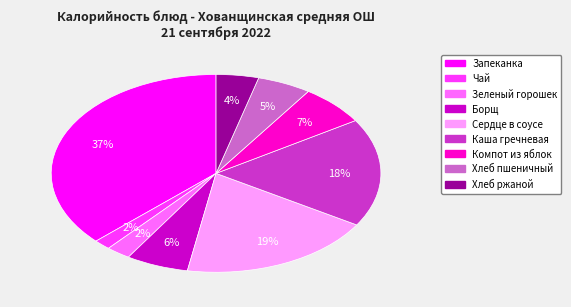

To the nearest percent, what is the average slice percentage?

11%